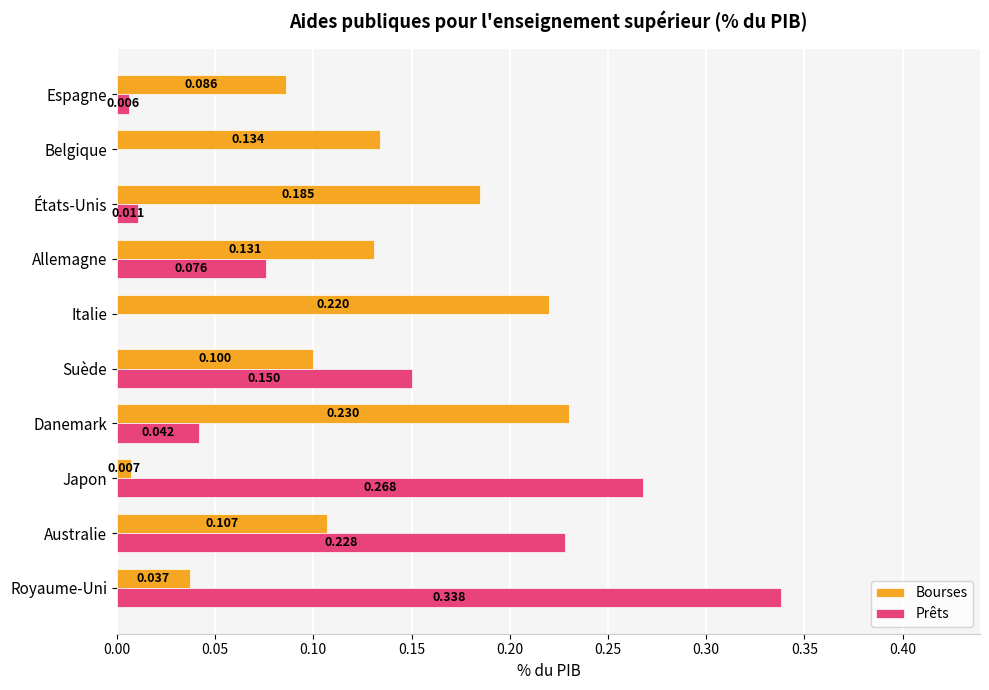

What is the average value of the Bourses series?

0.1